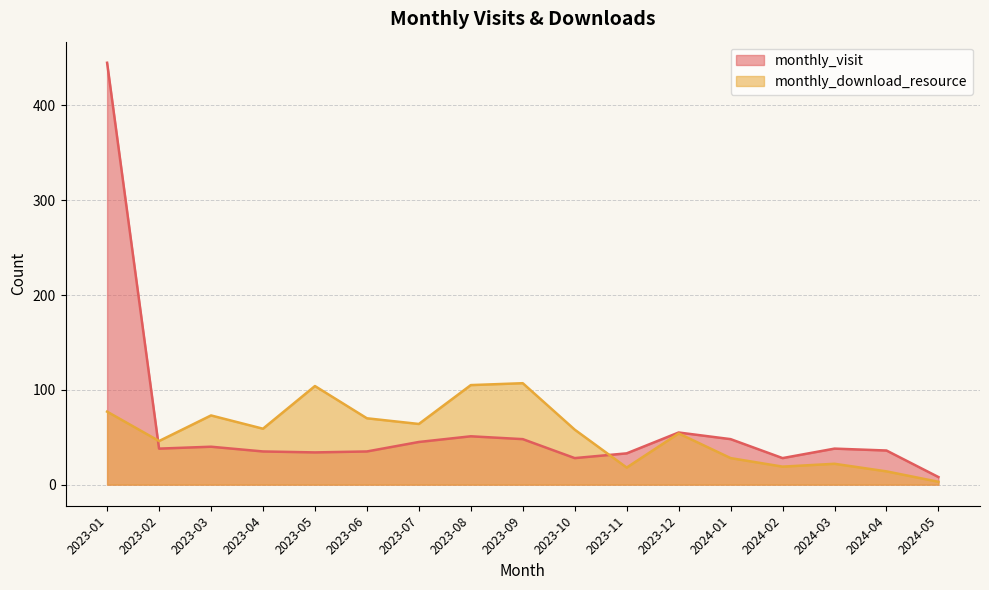

Rank the series at 2023-01 from highest to lowest value.

monthly_visit, monthly_download_resource